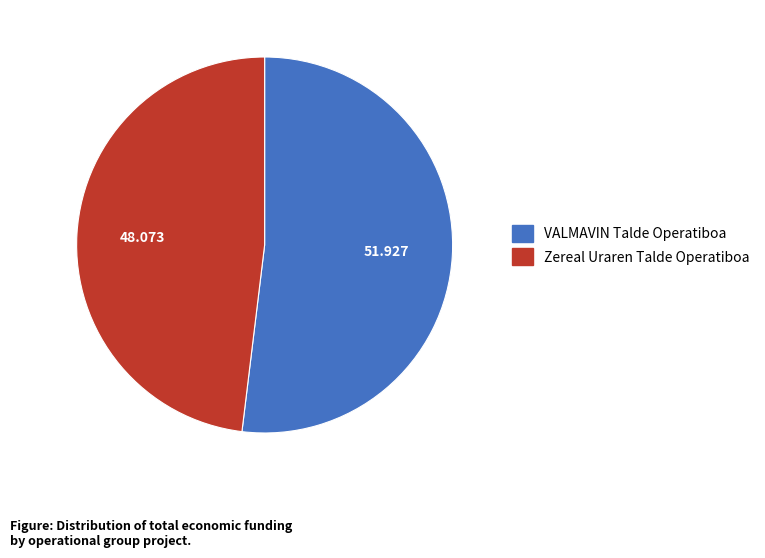

Is the sum of Zereal Uraren Talde Operatiboa and VALMAVIN Talde Operatiboa greater than half?

Yes